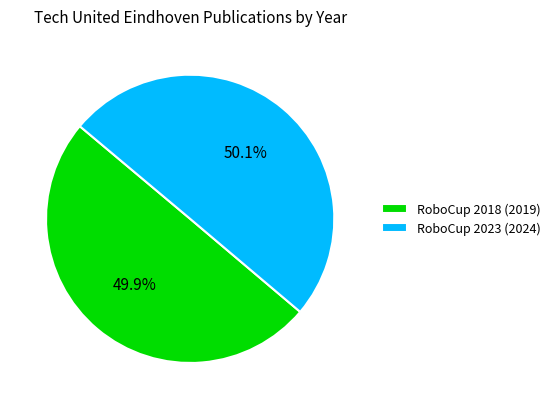

To the nearest percent, what portion does RoboCup 2023 (2024) represent?

50%